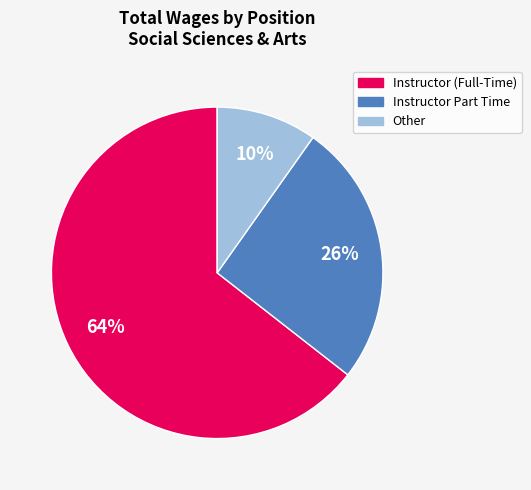

To the nearest percent, what is the average slice percentage?

33%